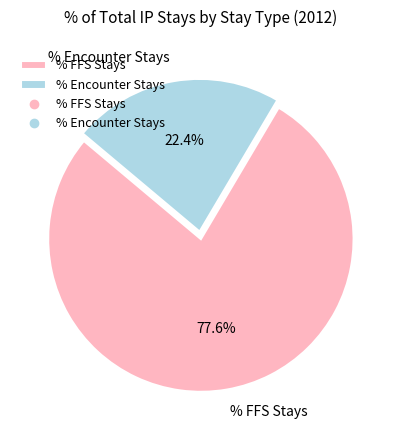

Count the number of slices in the pie.

2